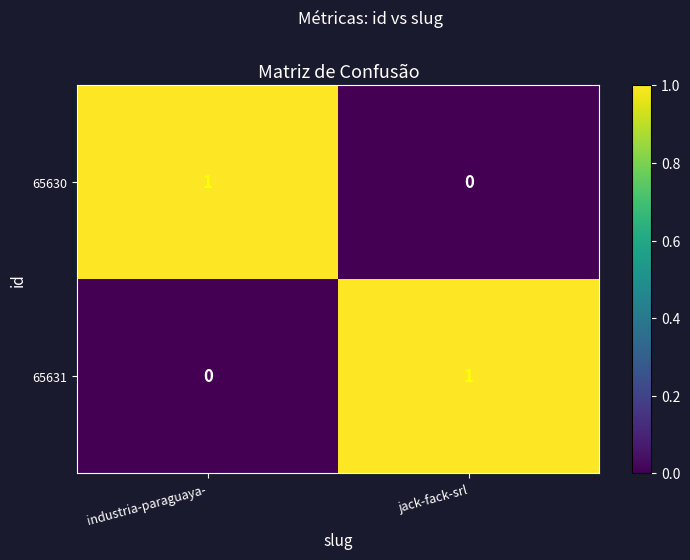

List the labels in order of 65631 value, smallest first.

industria-paraguaya-, jack-fack-srl